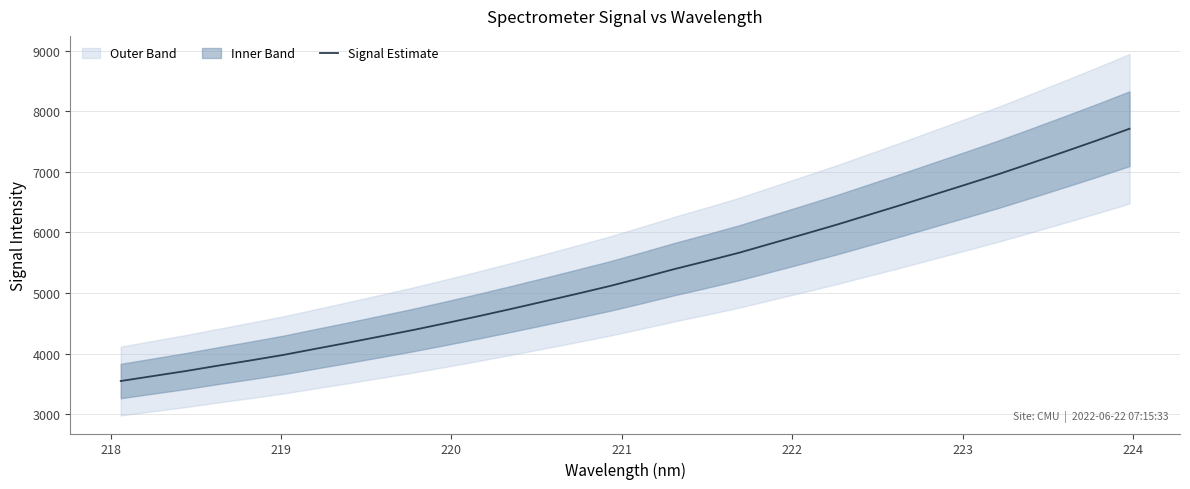

How many values exceed 5251?

16